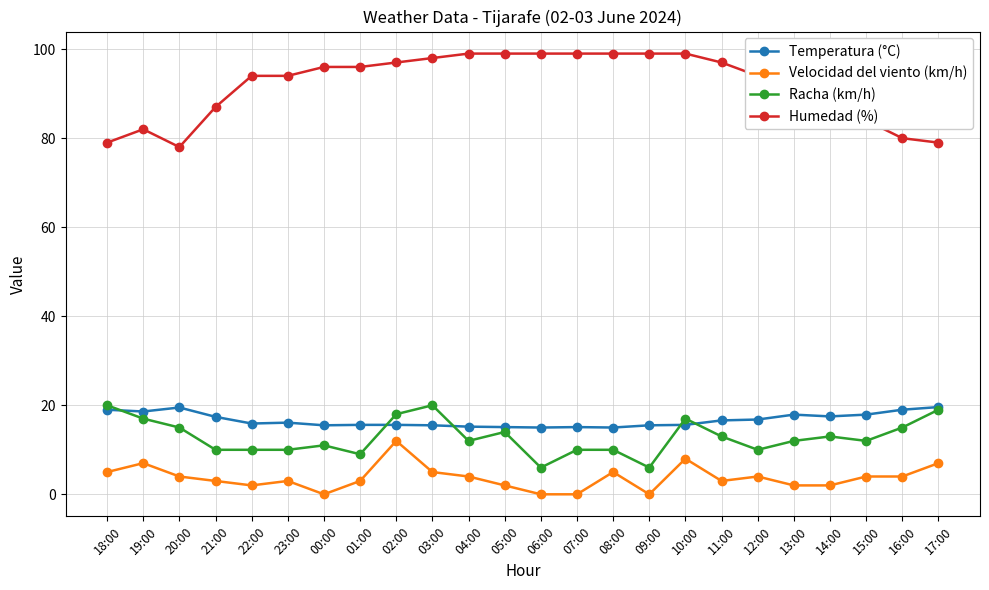

What is the difference between the highest and lowest values at 14:00?

85.0